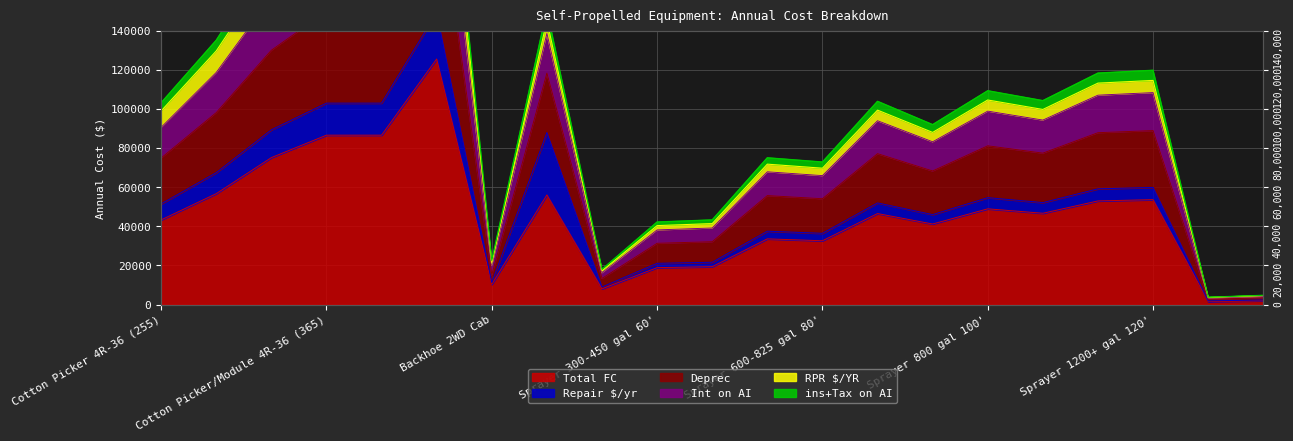

At which category does the chart reach its peak across all series?

Cotton Picker/Module 6R-36 (500)